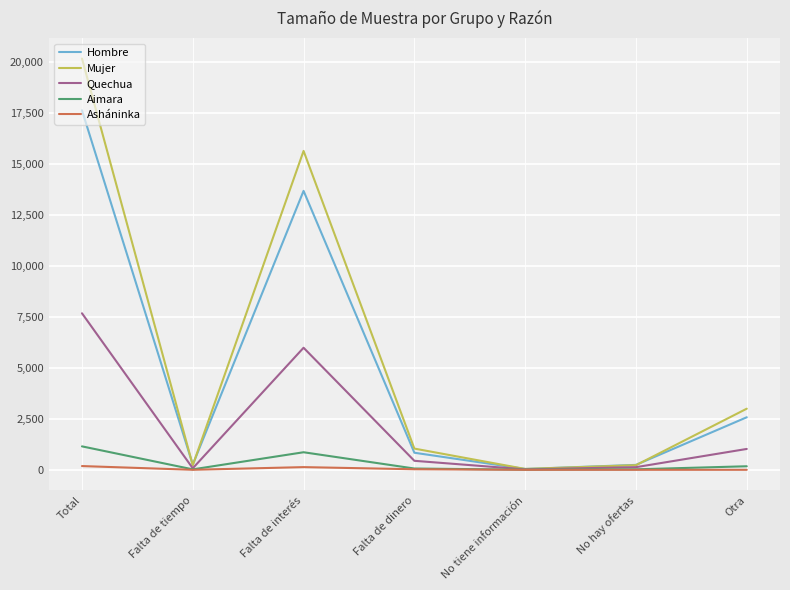

List the series in order of their peak value, lowest first.

Asháninka, Aimara, Quechua, Hombre, Mujer